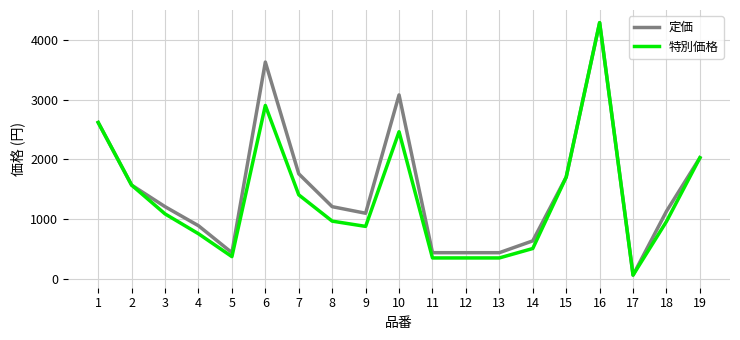

The value of 特別価格 at 7 is 2139. True or false?

False